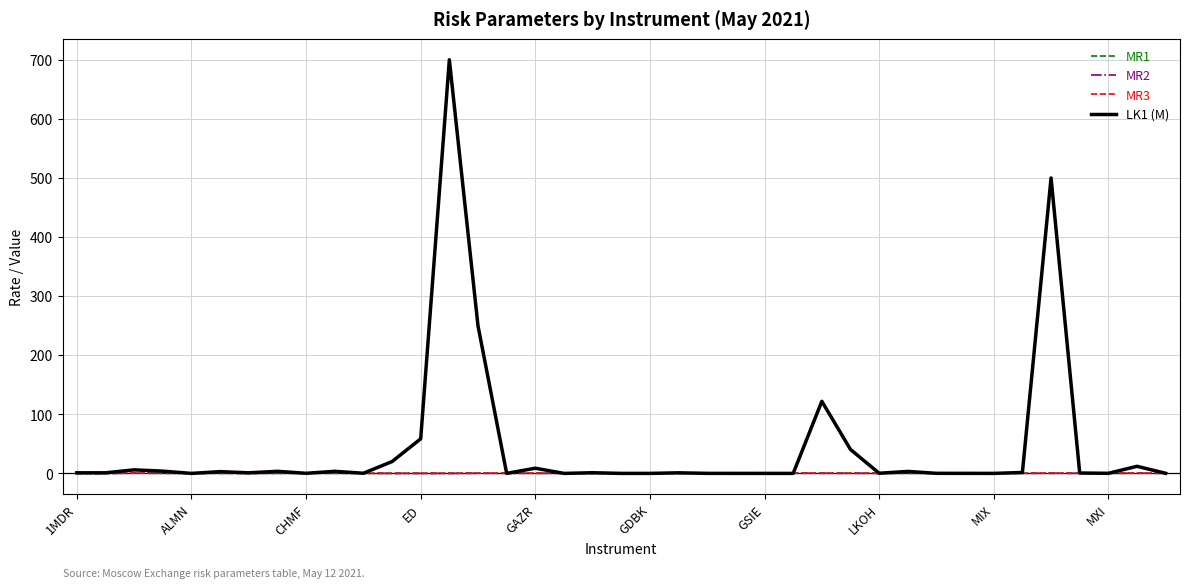

Which series has the largest range (max minus min)?

LK1 (M)